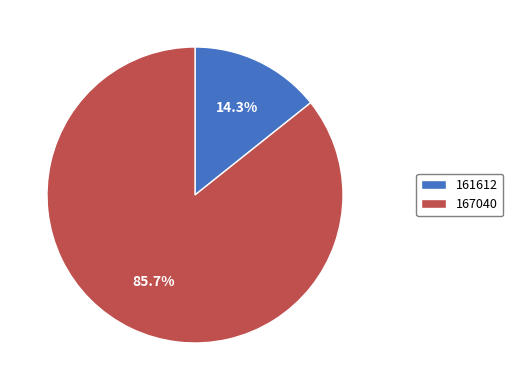

The 167040 slice represents 86% of the pie. True or false?

True